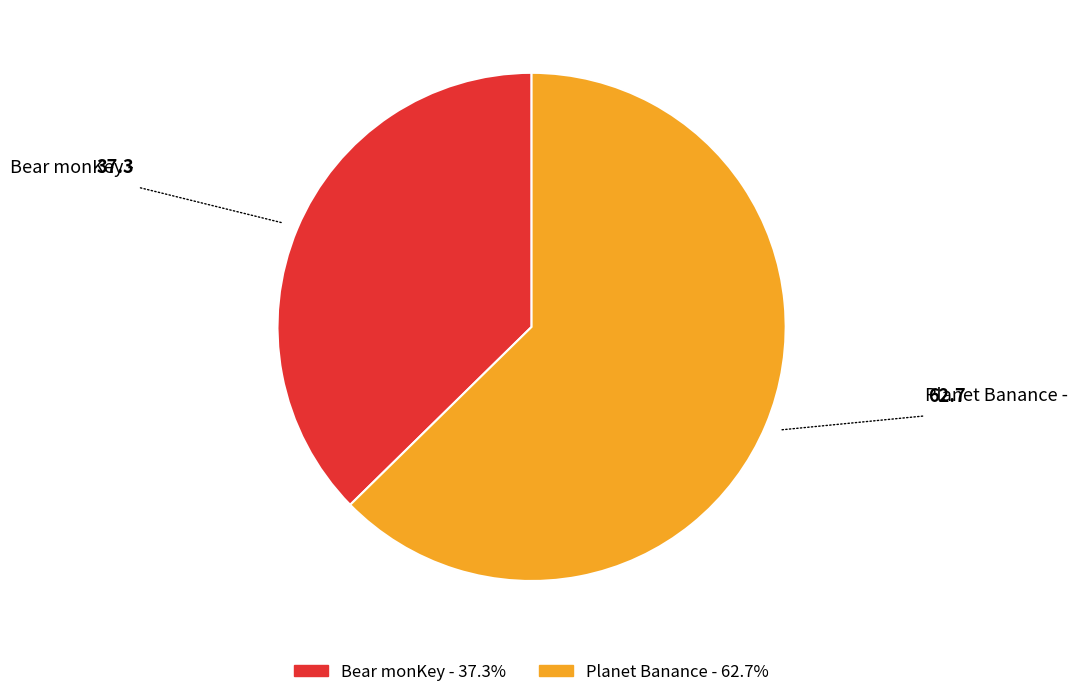

Which slice is the largest?

Planet Banance